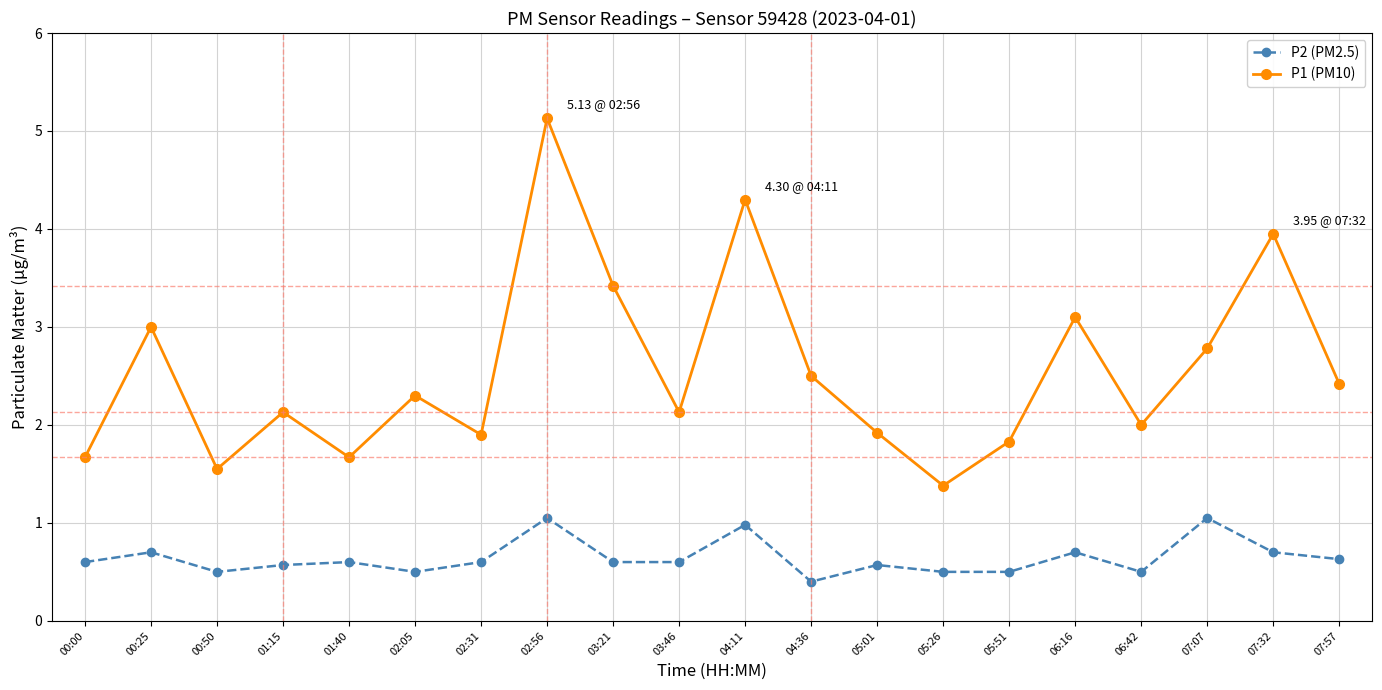

How many lines are shown in the chart?

2